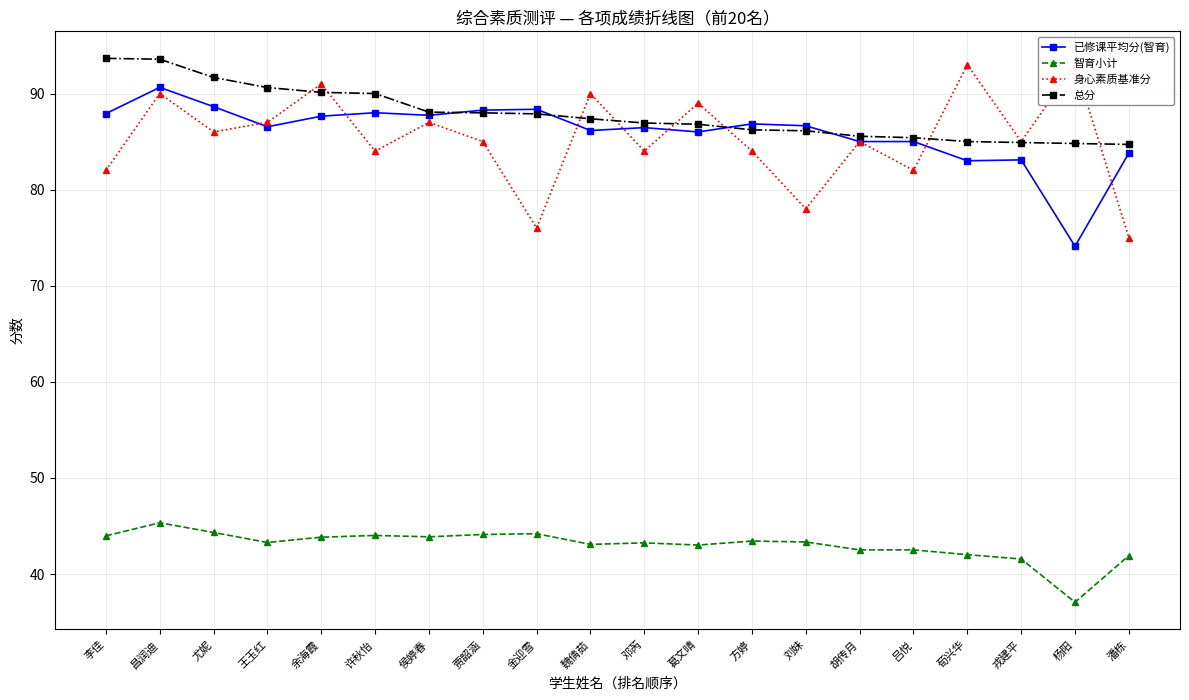

How many interior local valleys does the 身心素质基准分 series have?

7